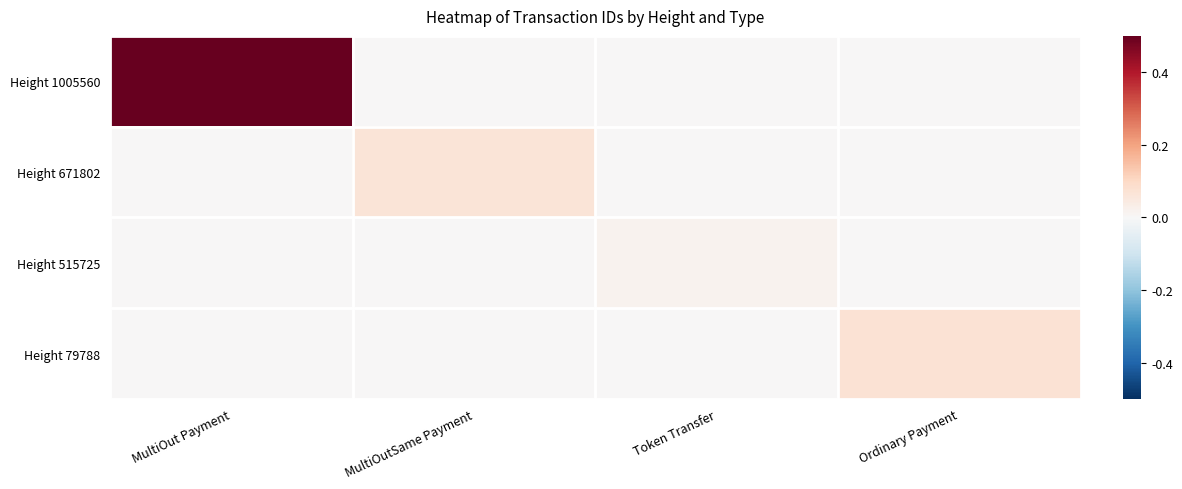

Which category has the lowest value across all series?

MultiOutSame Payment